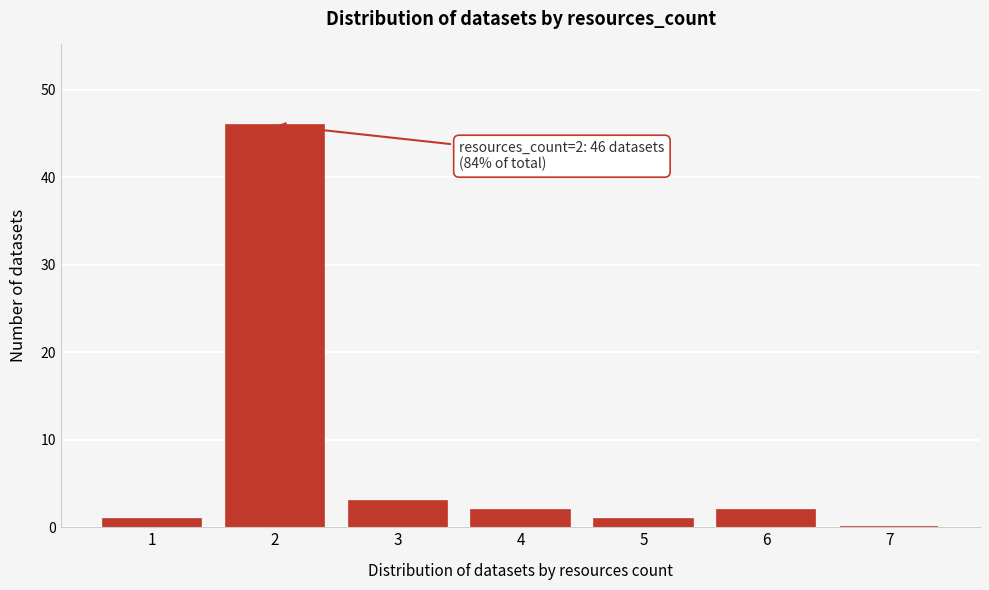

Reading left to right, extract all data points from this chart.

1=1	2=46	3=3	4=2	5=1	6=2	7=0